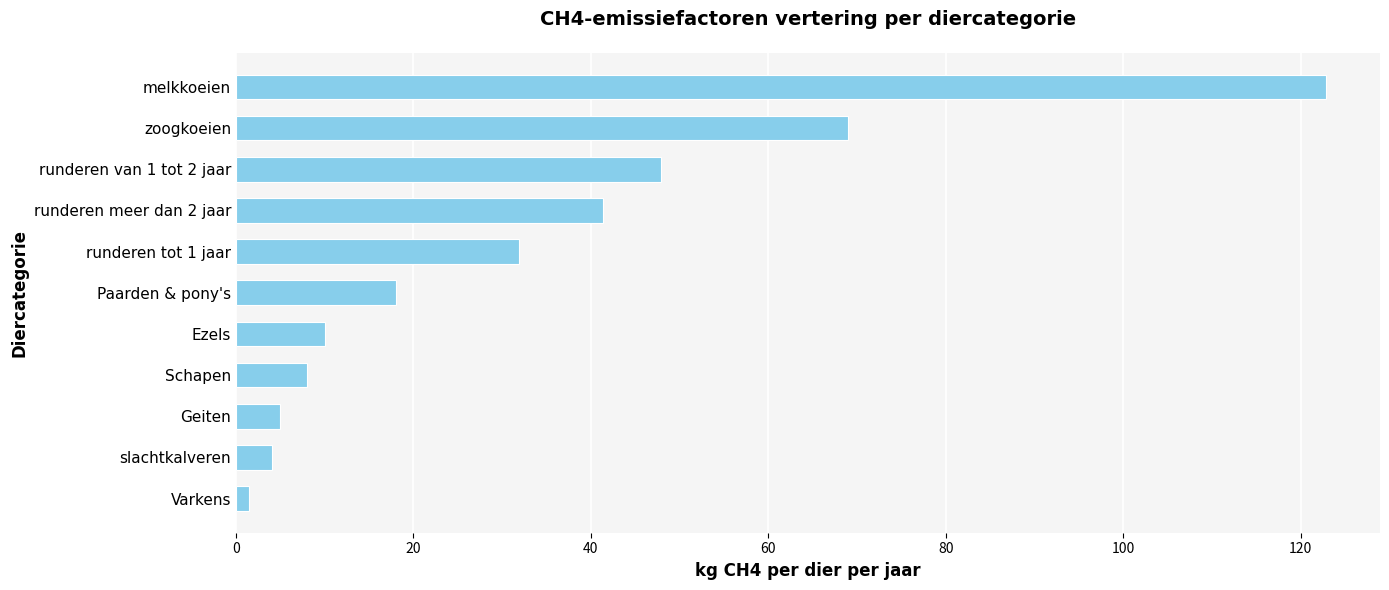

What is the greatest value displayed?

122.8